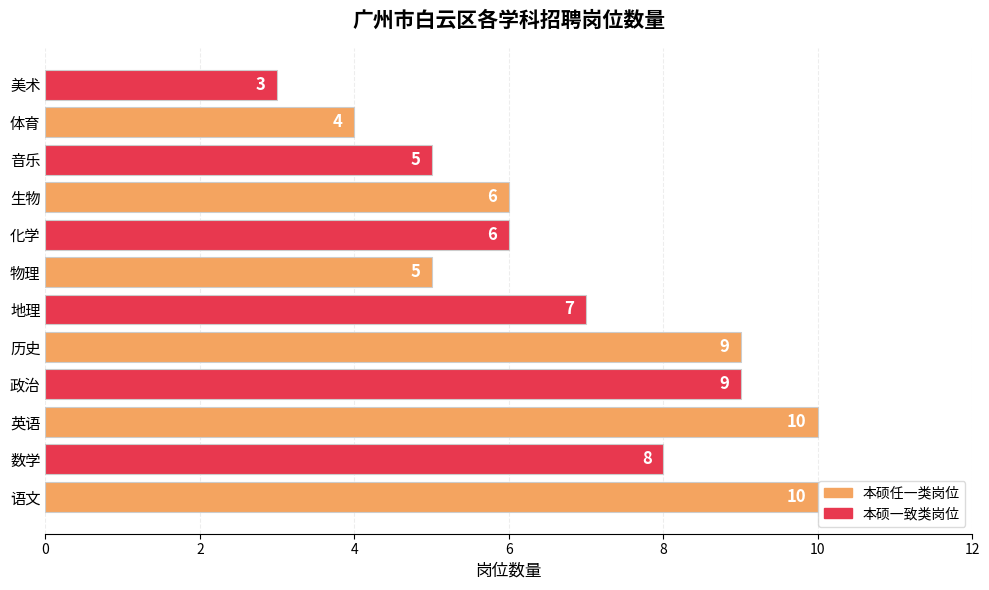

What is the sum of all values?

82